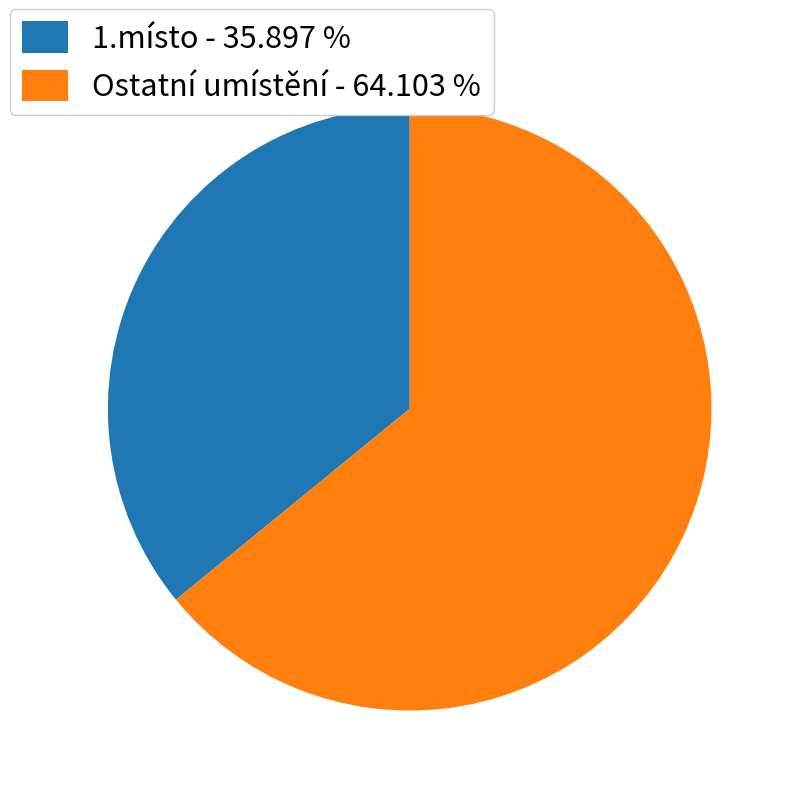

Count the number of slices in the pie.

2